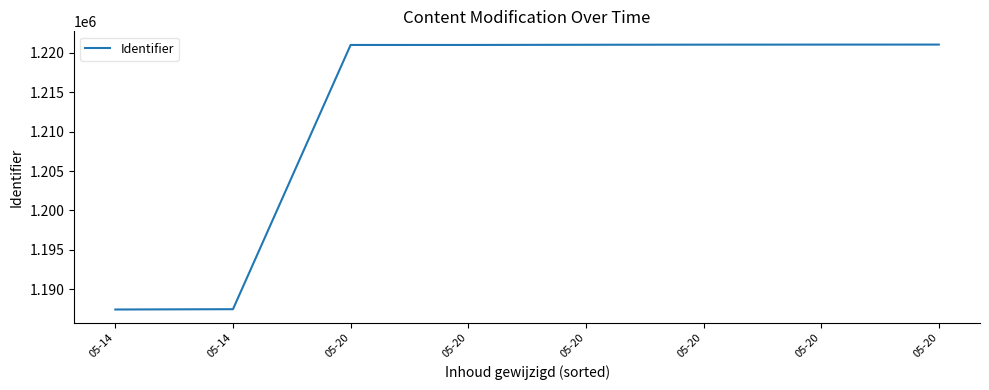

What is the difference between the maximum and second lowest values?

33545